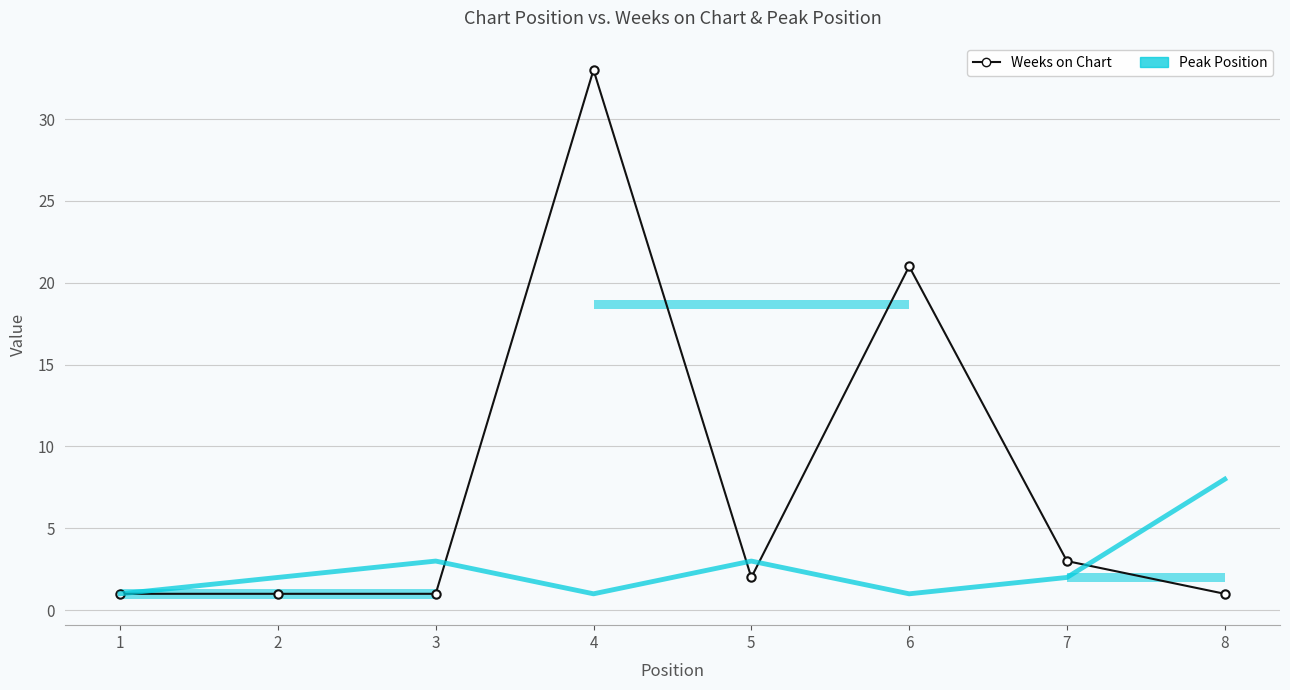

Rank the series at 8 from highest to lowest value.

Peak Position, Weeks on Chart